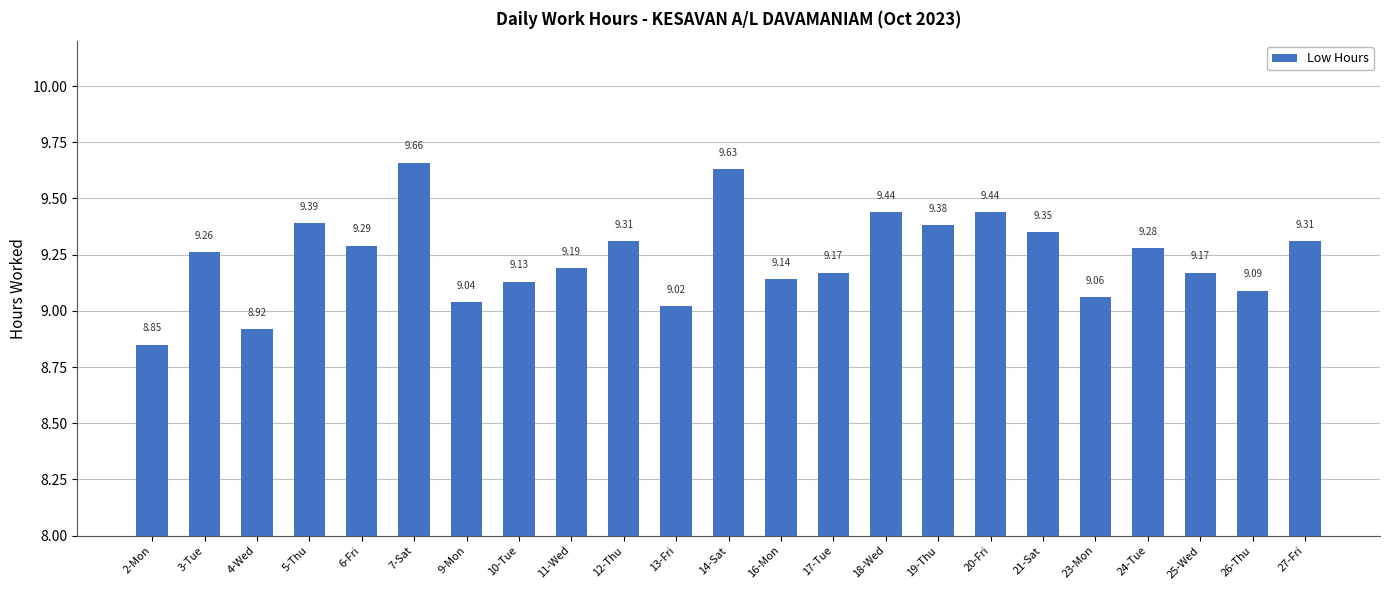

Which category has the highest value across all series?

7-Sat